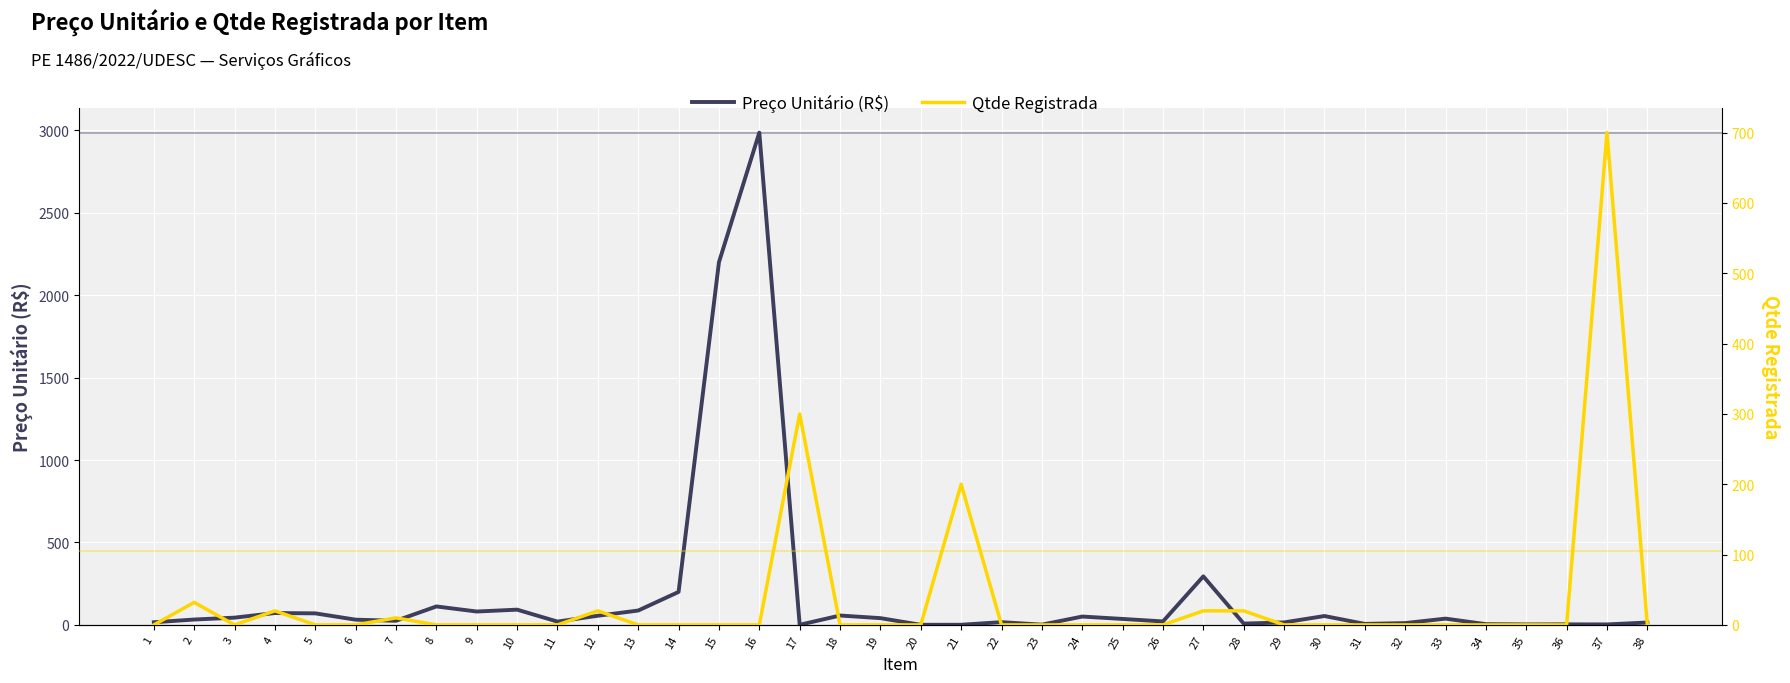

Between 26 and 36, which is larger?

26